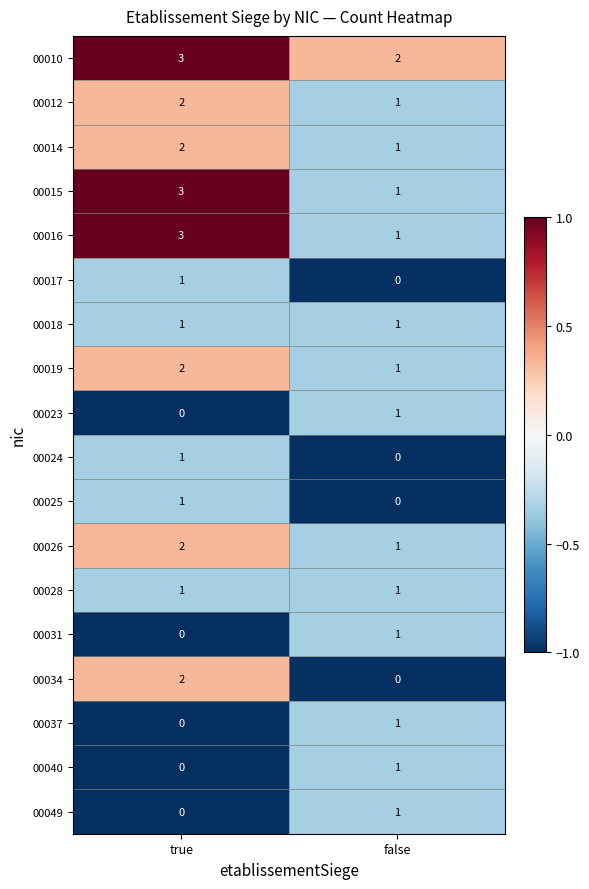

The value of 00023 at false is 0. True or false?

False